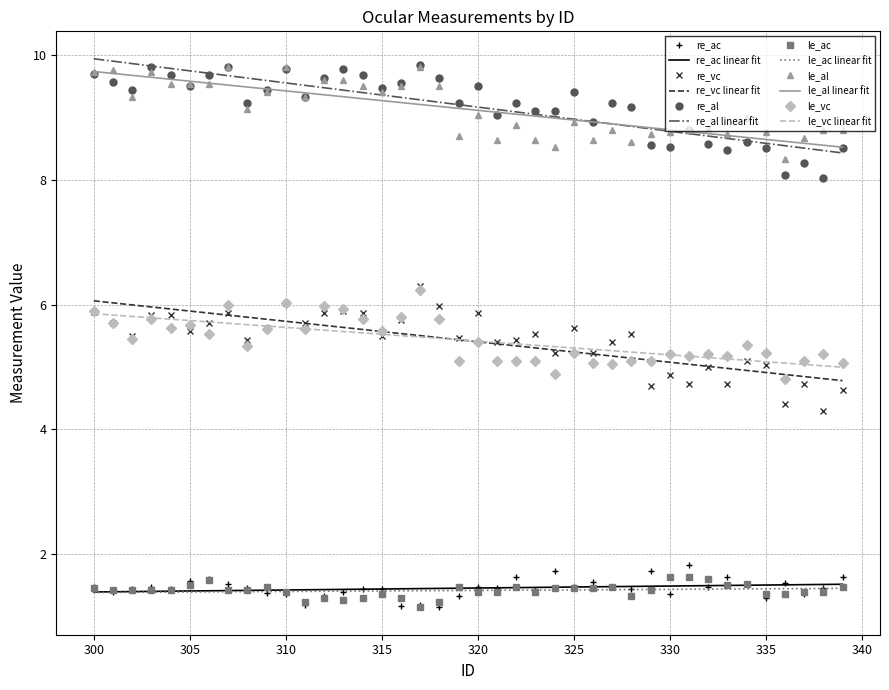

At which label does re_vc first exceed 5?

300